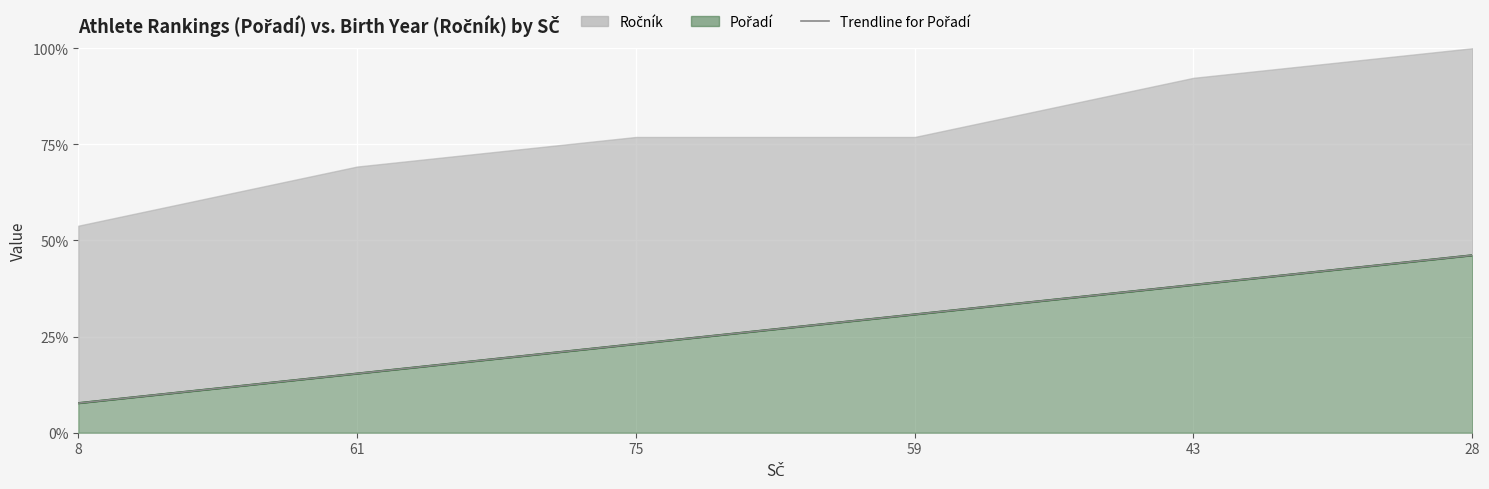

Read the value at 43.

0.4